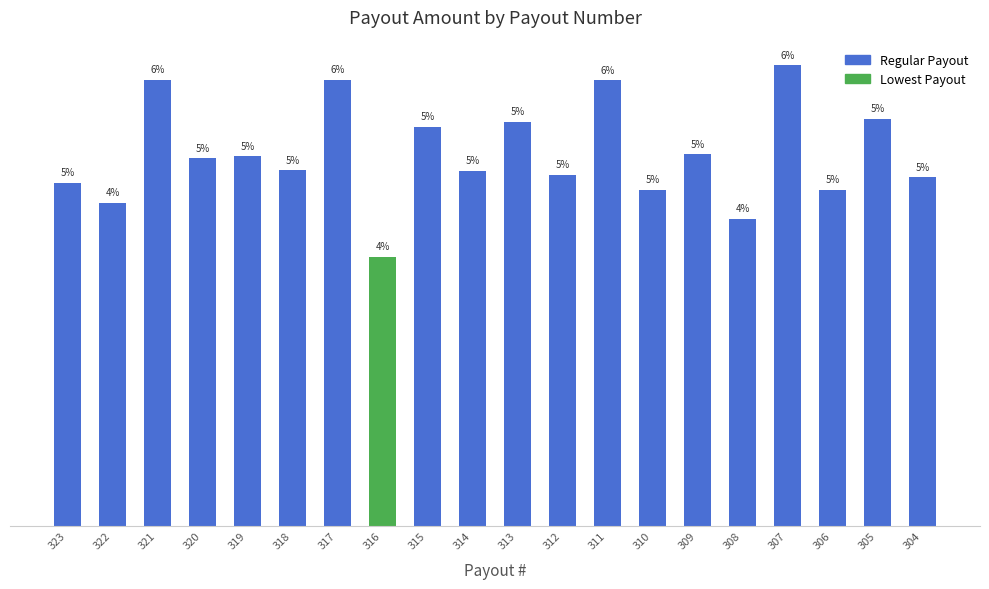

Between 311 and 312, which is larger?

311